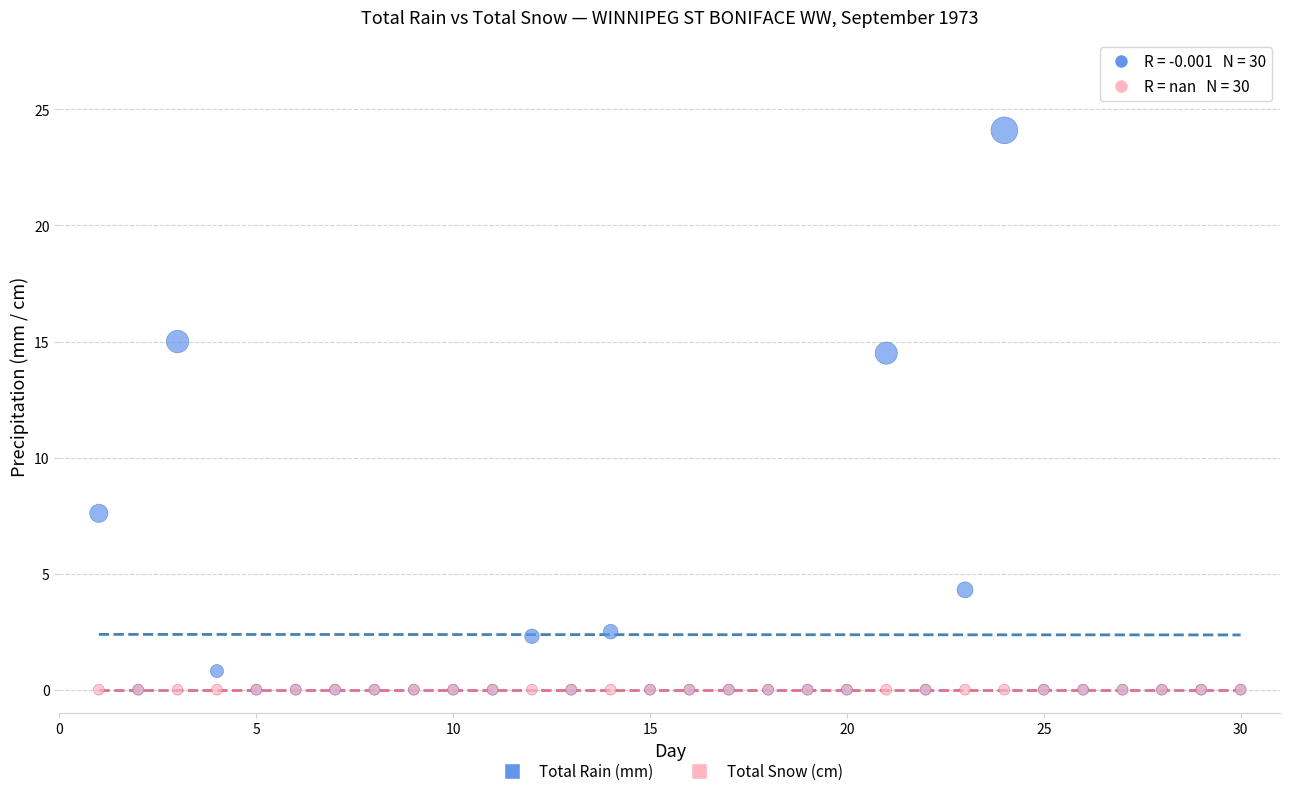

Across all series, what Y value is closest to 12?

14.5